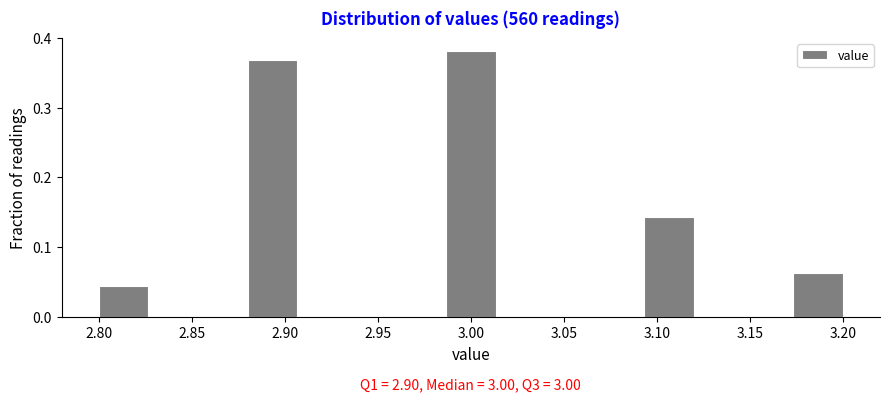

Which range on the x-axis has the tallest bar?

2.985 to 3.015